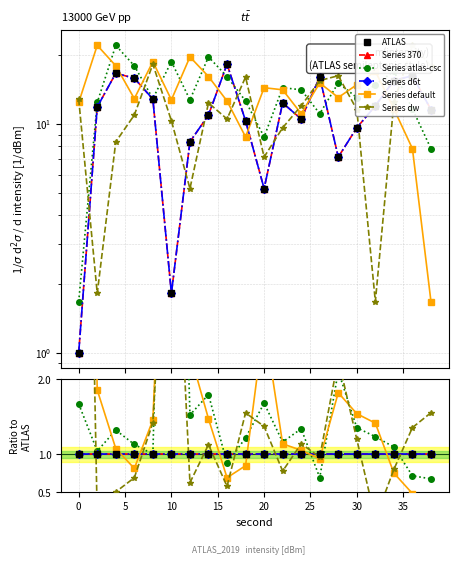

True or false: Series atlas-csc and Series default intersect in this chart.

True